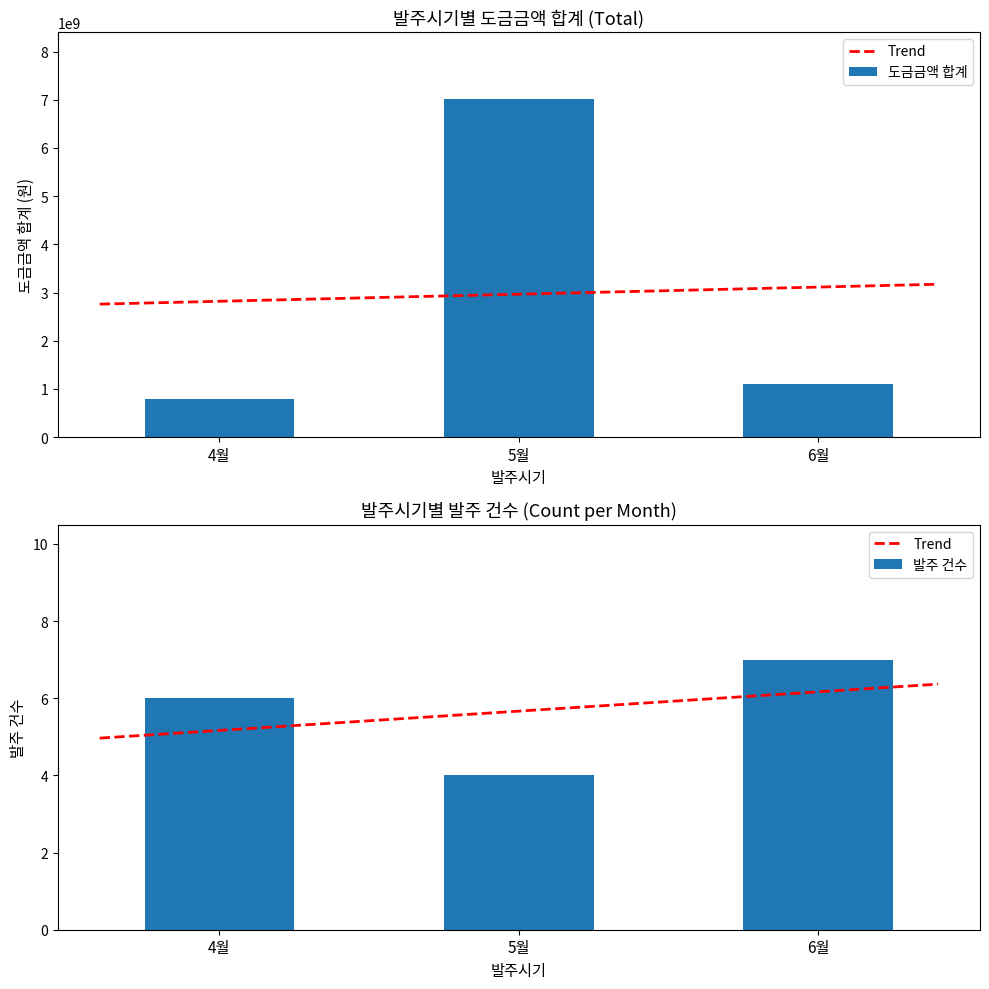

What is the difference between the maximum and minimum values in the 도금금액 합계 series?

6207870000